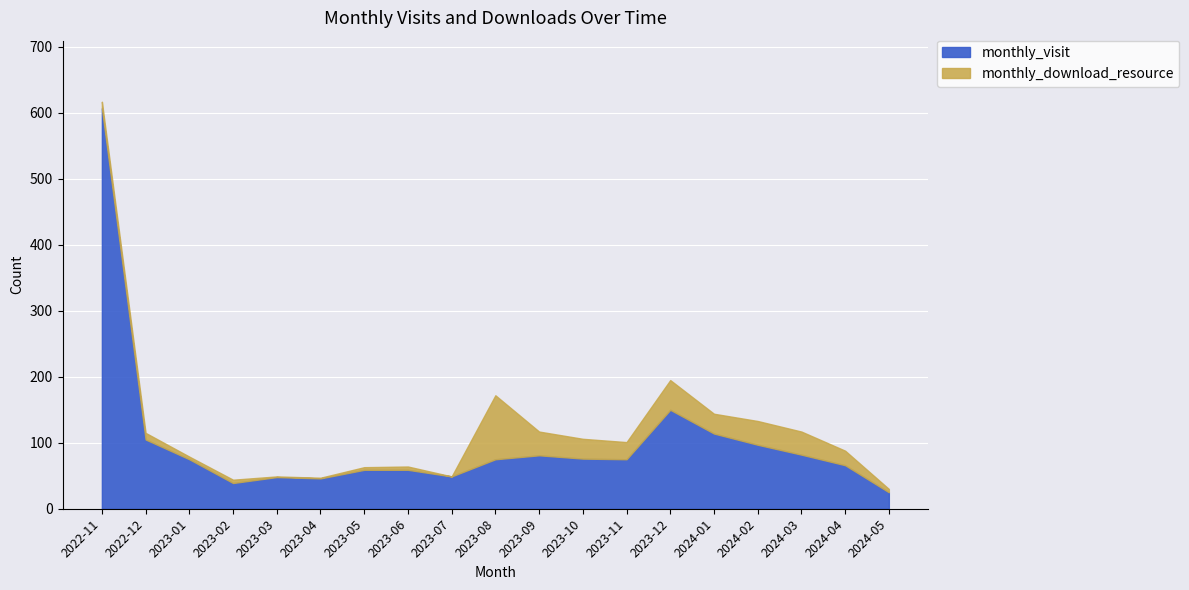

How many positive values does the monthly_download_resource series have?

18